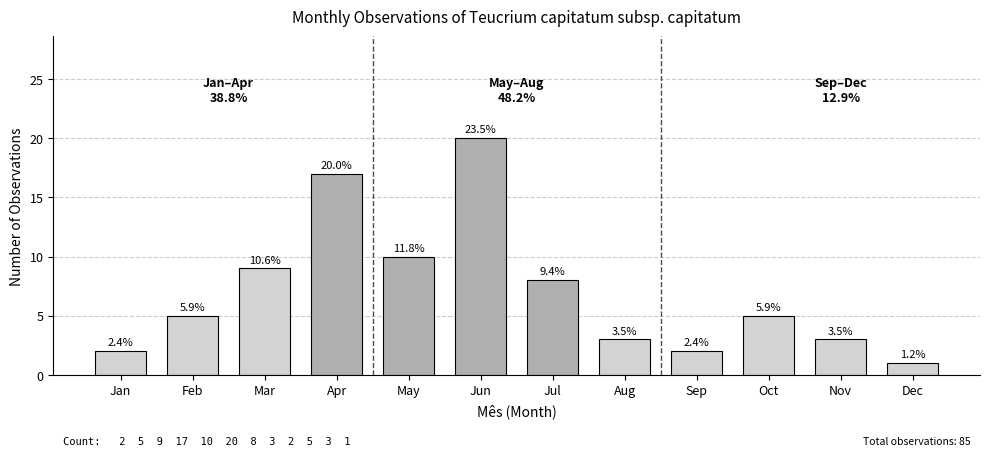

Does the chart contain any negative values?

No